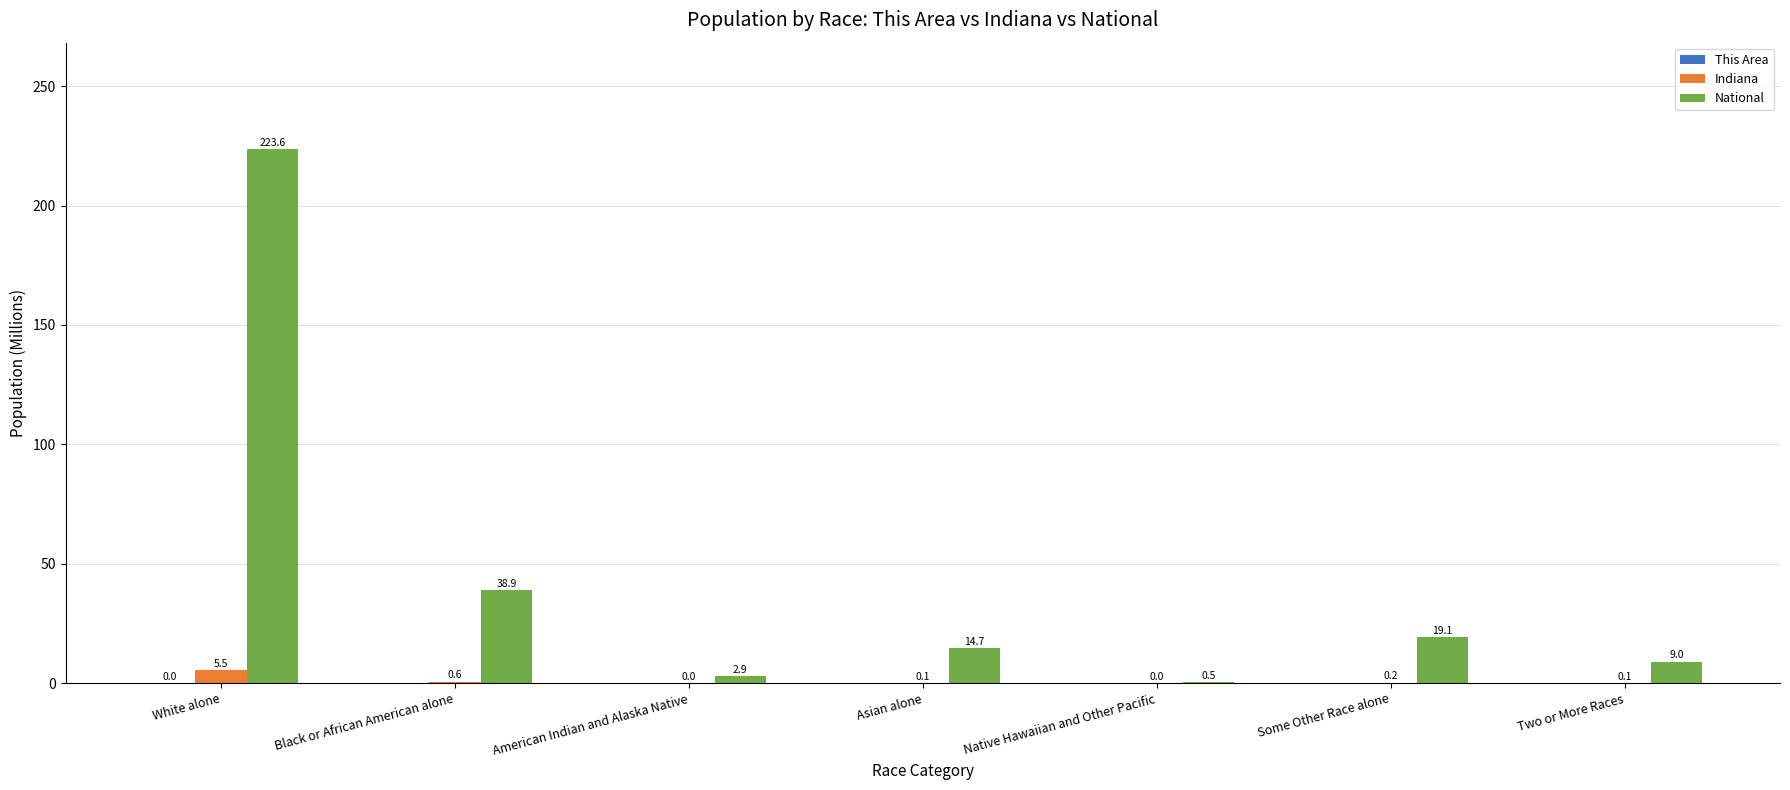

Which category has the highest value across all series?

White alone